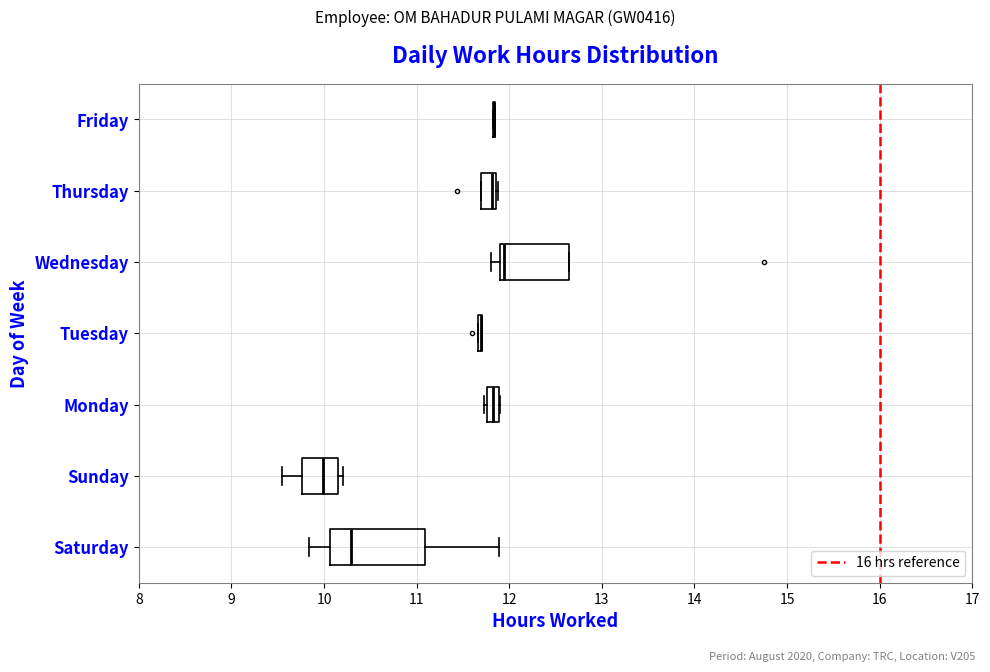

Which box is the widest, from its left edge to its right edge?

Saturday